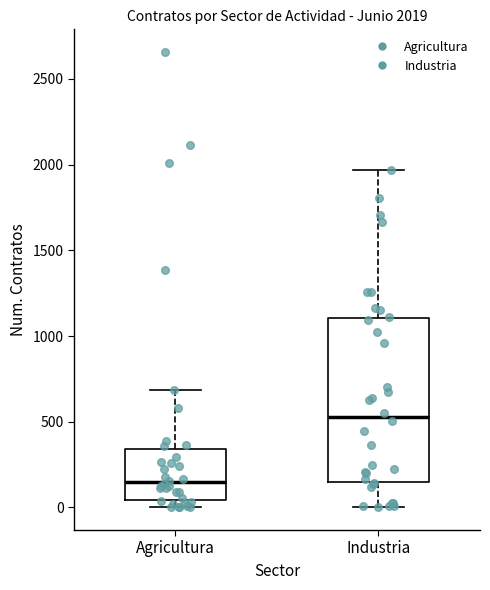

Which box has the lowest median line?

Agricultura